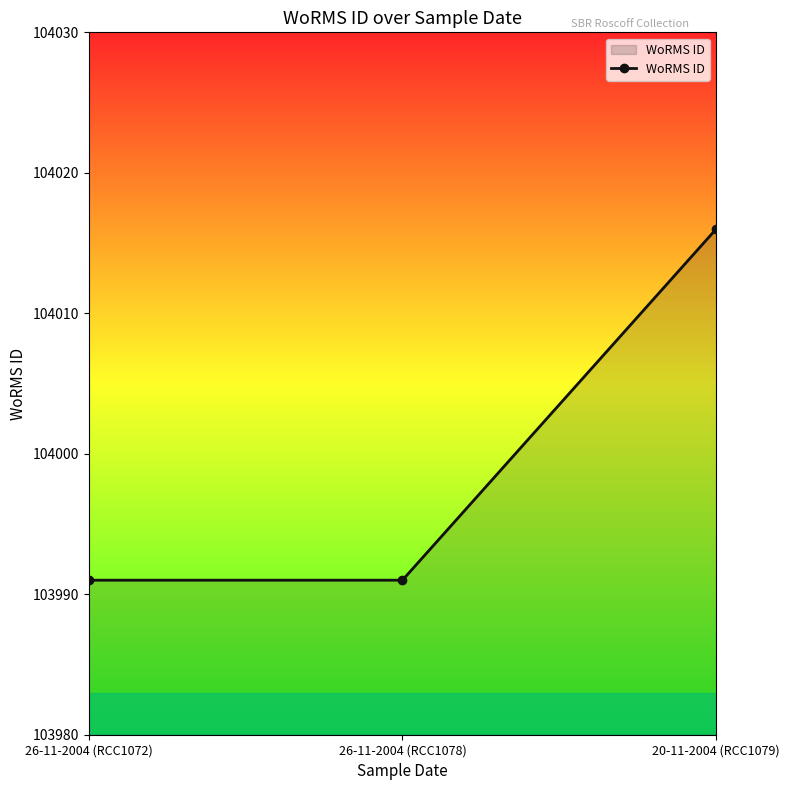

At which category does the chart reach its peak across all series?

20-11-2004 (RCC1079)